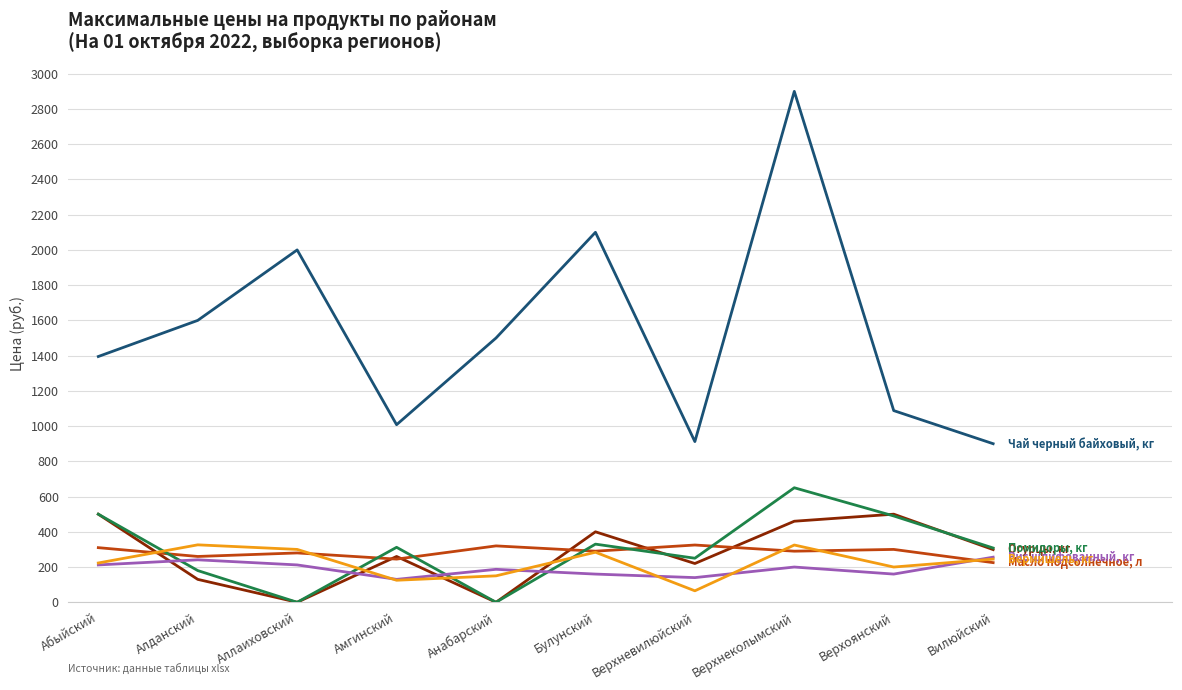

At which category does the chart reach its peak across all series?

Верхнеколымский